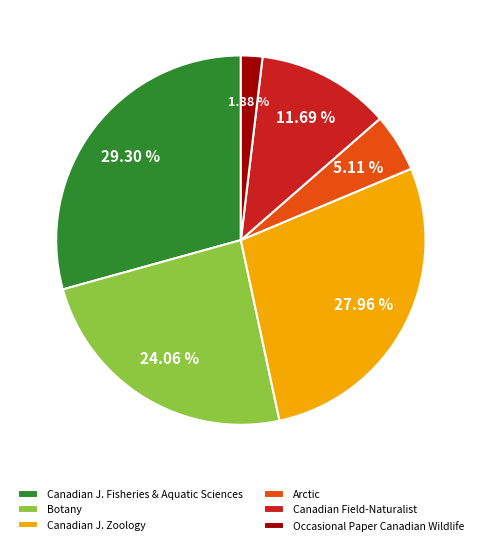

Which has a higher value, Canadian J. Fisheries & Aquatic Sciences or Arctic?

Canadian J. Fisheries & Aquatic Sciences